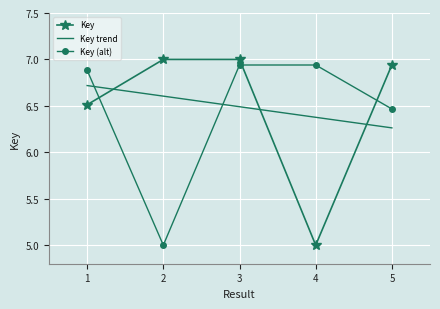

How many interior local valleys (lower than both neighbors) does the data have?

1